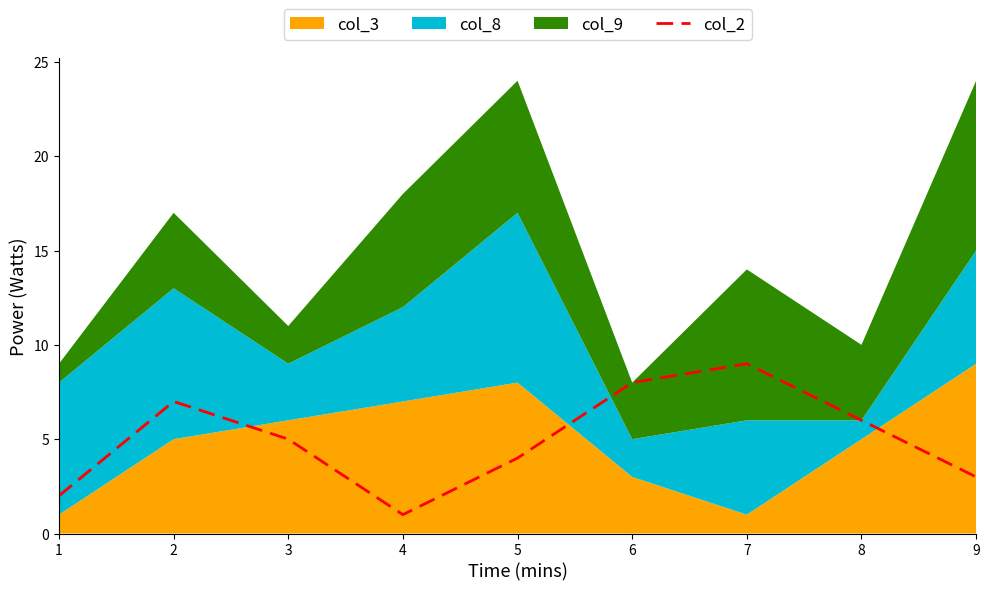

Approximately how many times larger is the value at 4 compared to 7?

0.1